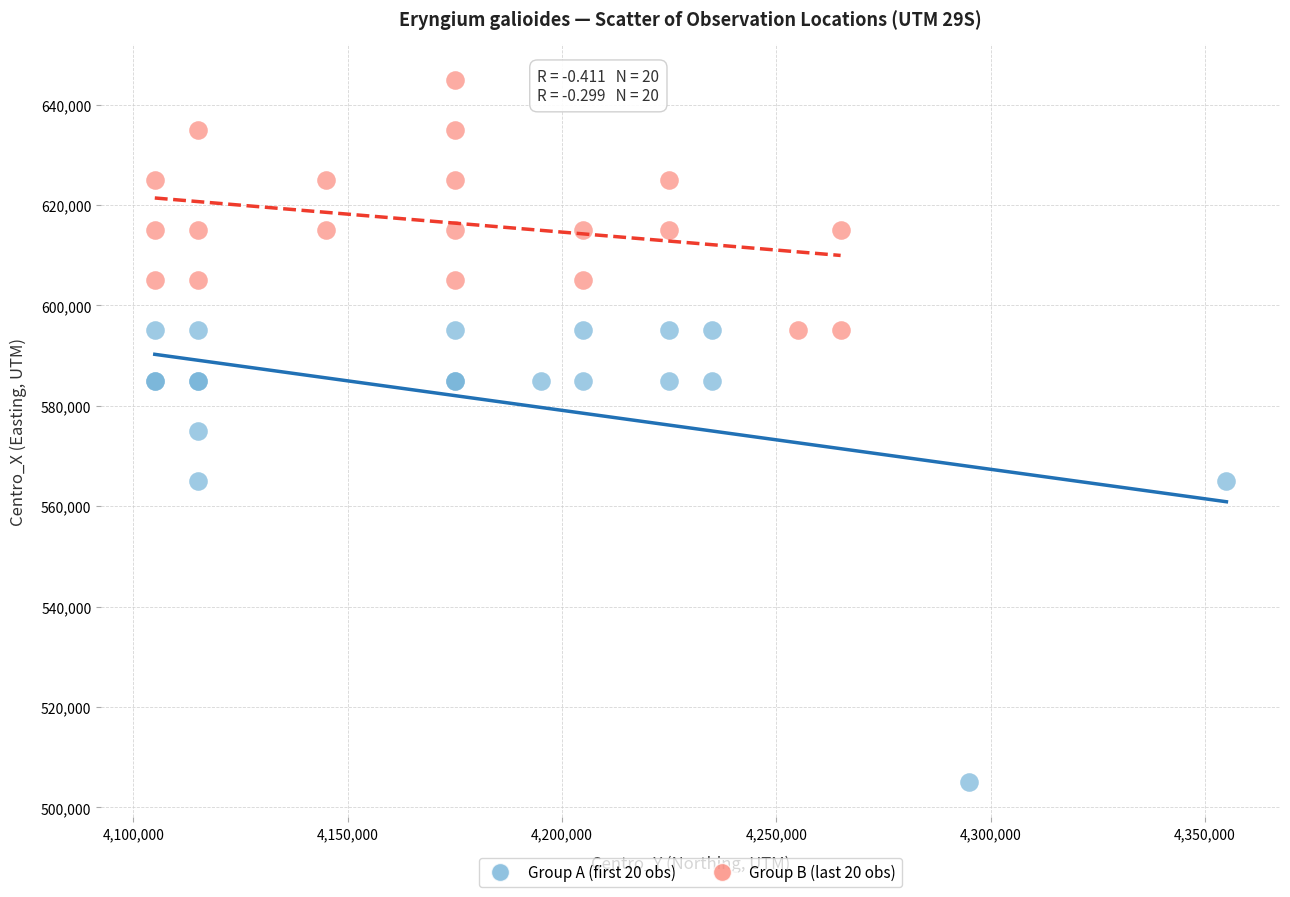

Which series has the widest spread of Y values?

Group A (first 20 obs)